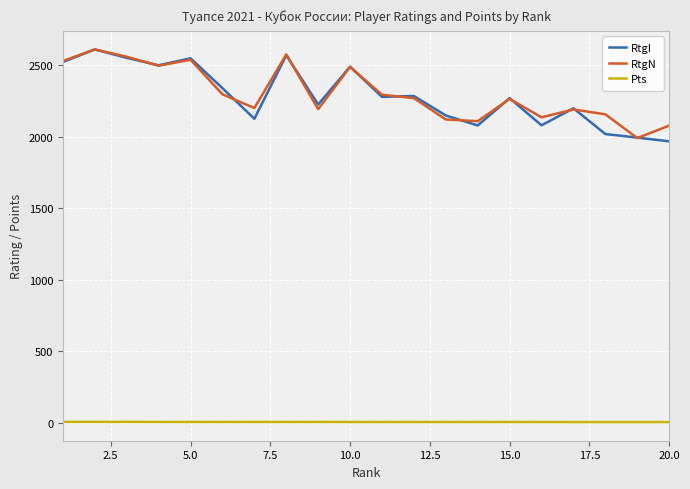

What is the greatest value displayed?

2611.0